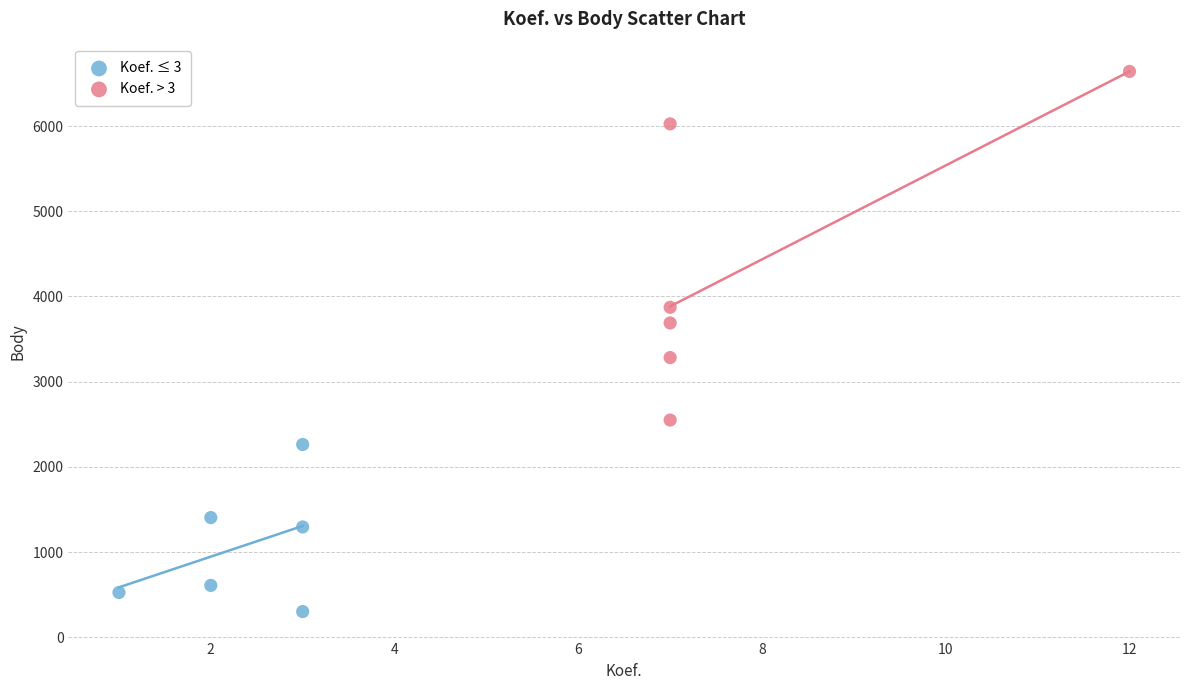

Which series reaches the maximum Y coordinate?

Koef. > 3